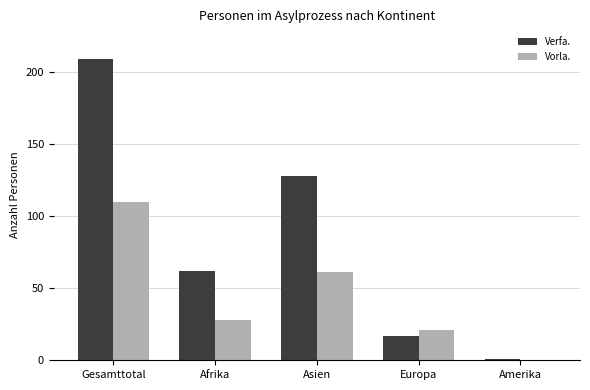

What is the total value across all series at Asien?

189